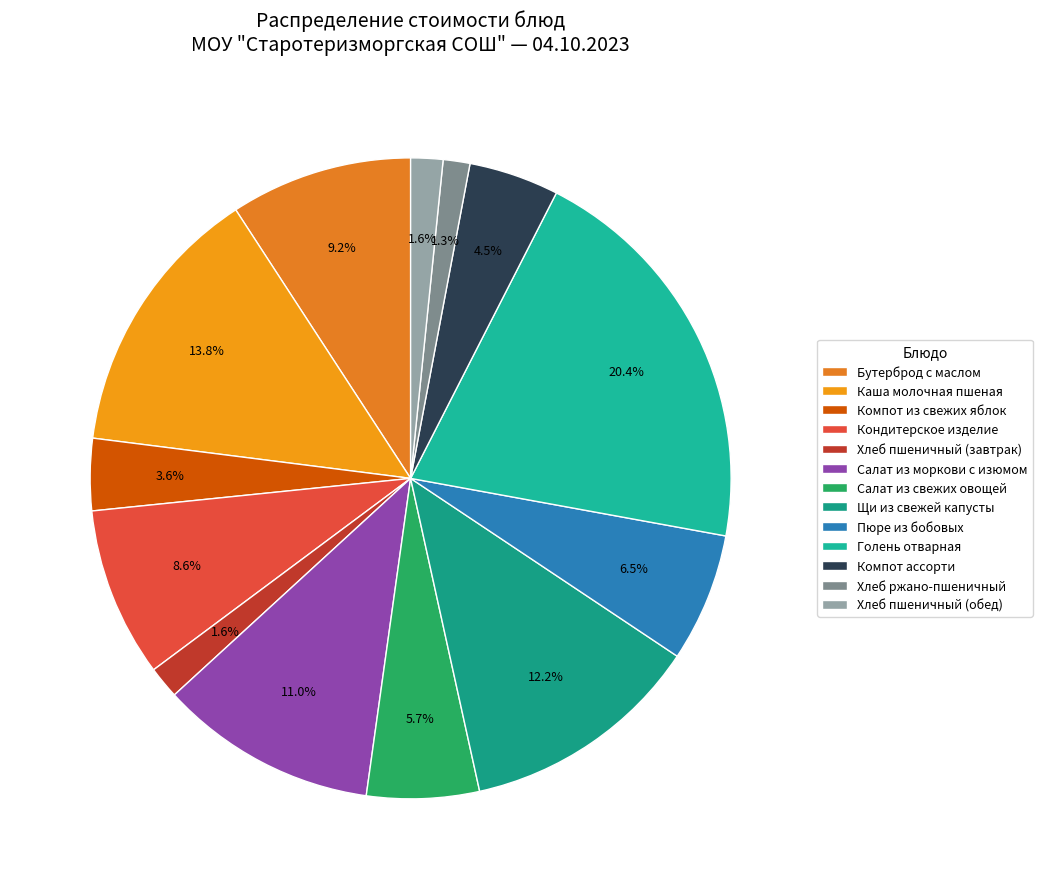

Which has a higher value, Хлеб ржано-пшеничный or Голень отварная?

Голень отварная